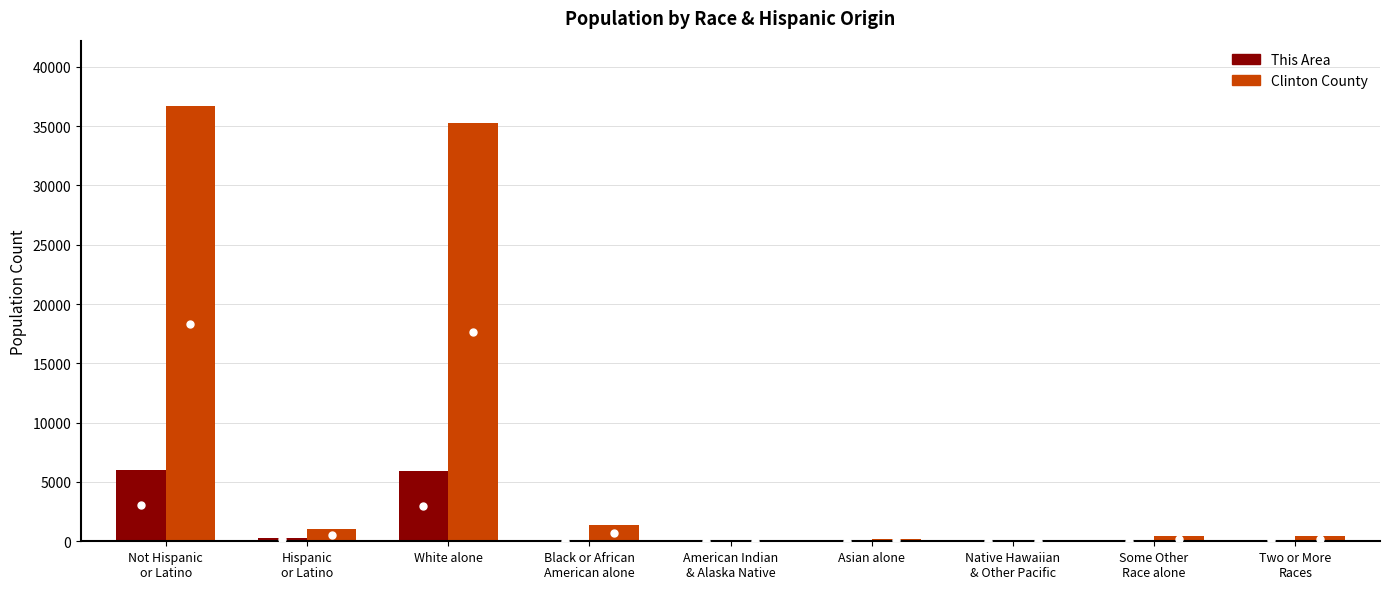

What is the sum of the This Area values at Not Hispanic
or Latino and Asian alone?

6088